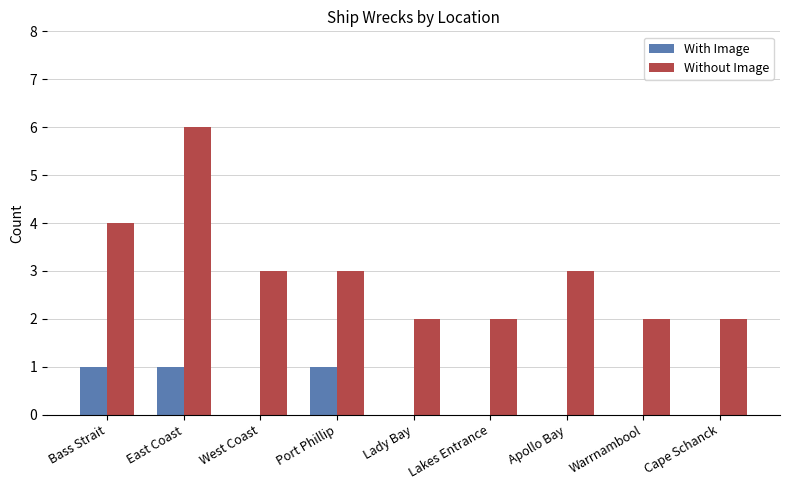

At which category is the sum across all series the highest?

East Coast